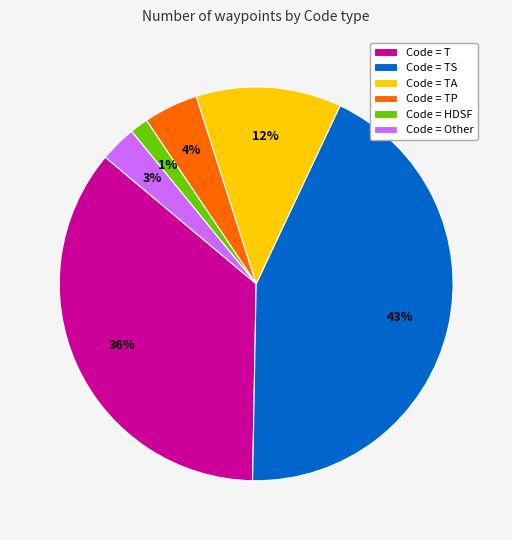

What percentage is the Code = T slice, to the nearest percent?

36%